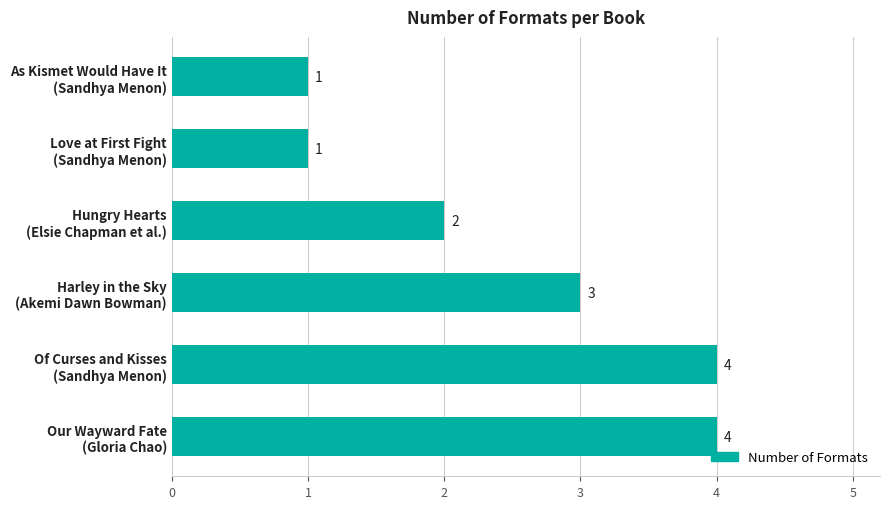

How many bars are there in total?

6